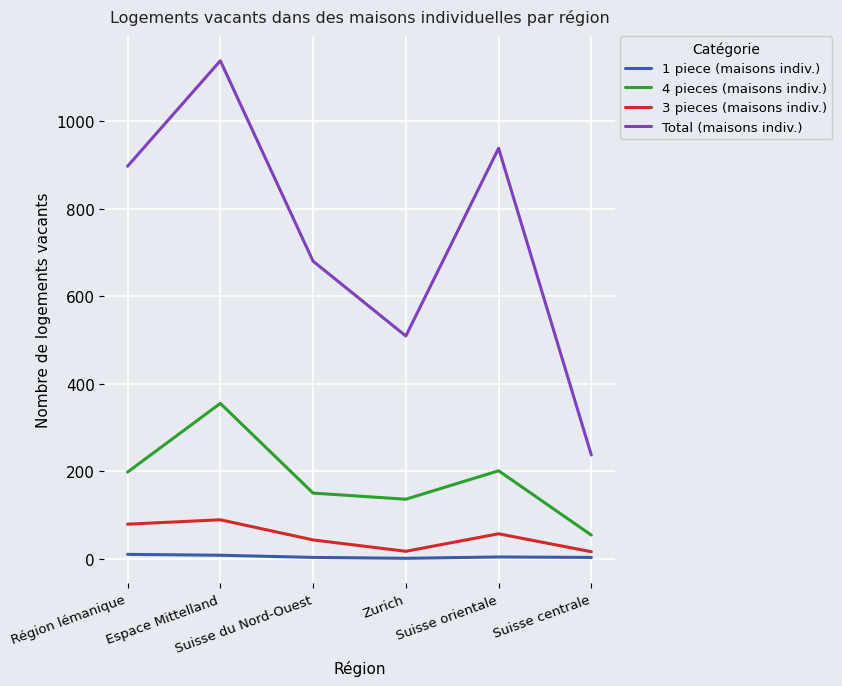

What is the total value across all series at Suisse orientale?

1200